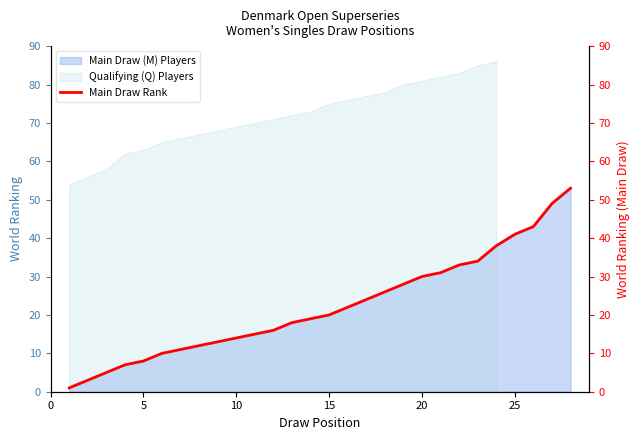

What is the highest value of the Main Draw (M) Players series?

53